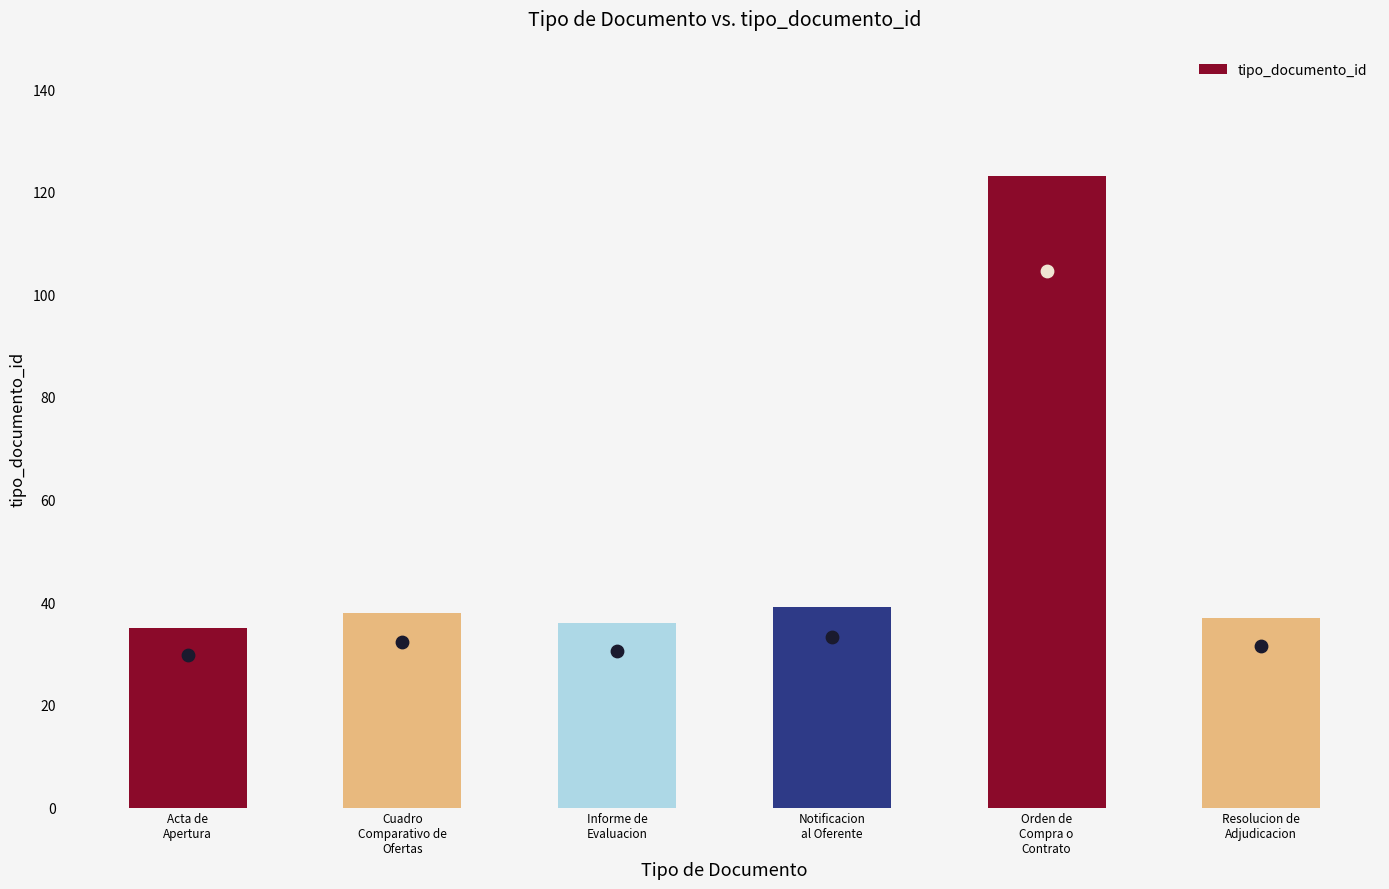

Which has a higher value, Orden de
Compra o
Contrato or Notificacion
al Oferente?

Orden de
Compra o
Contrato